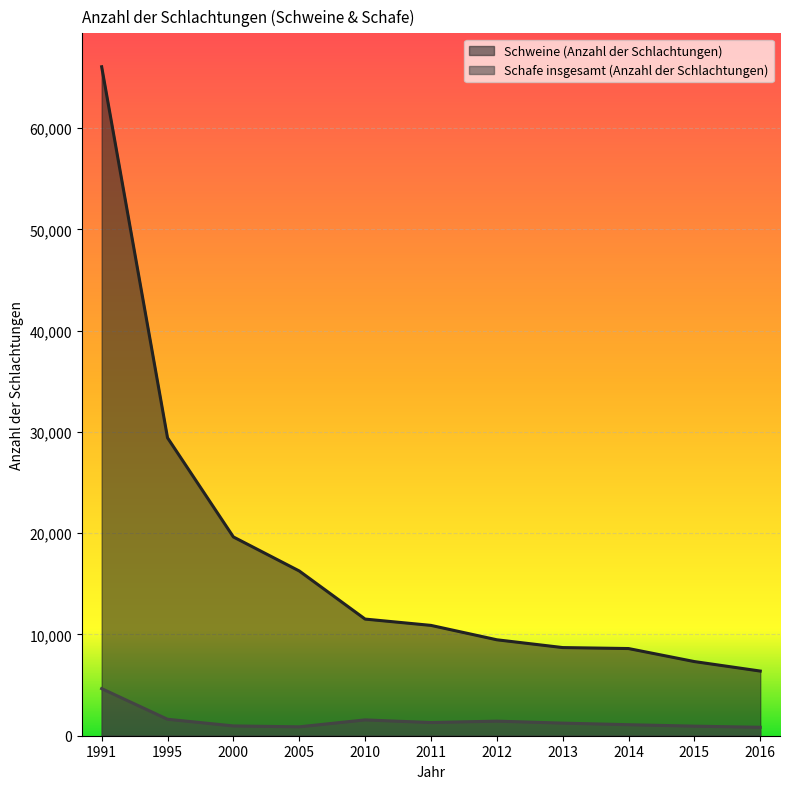

Between 1991 and 2014, which series saw the biggest shift?

Schweine (Anzahl der Schlachtungen)